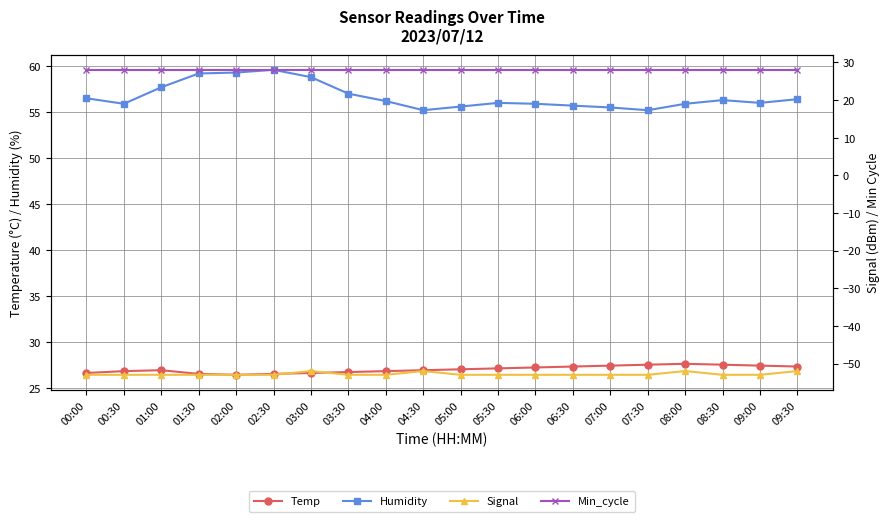

Which series changed the most between 01:00 and 02:30?

Humidity